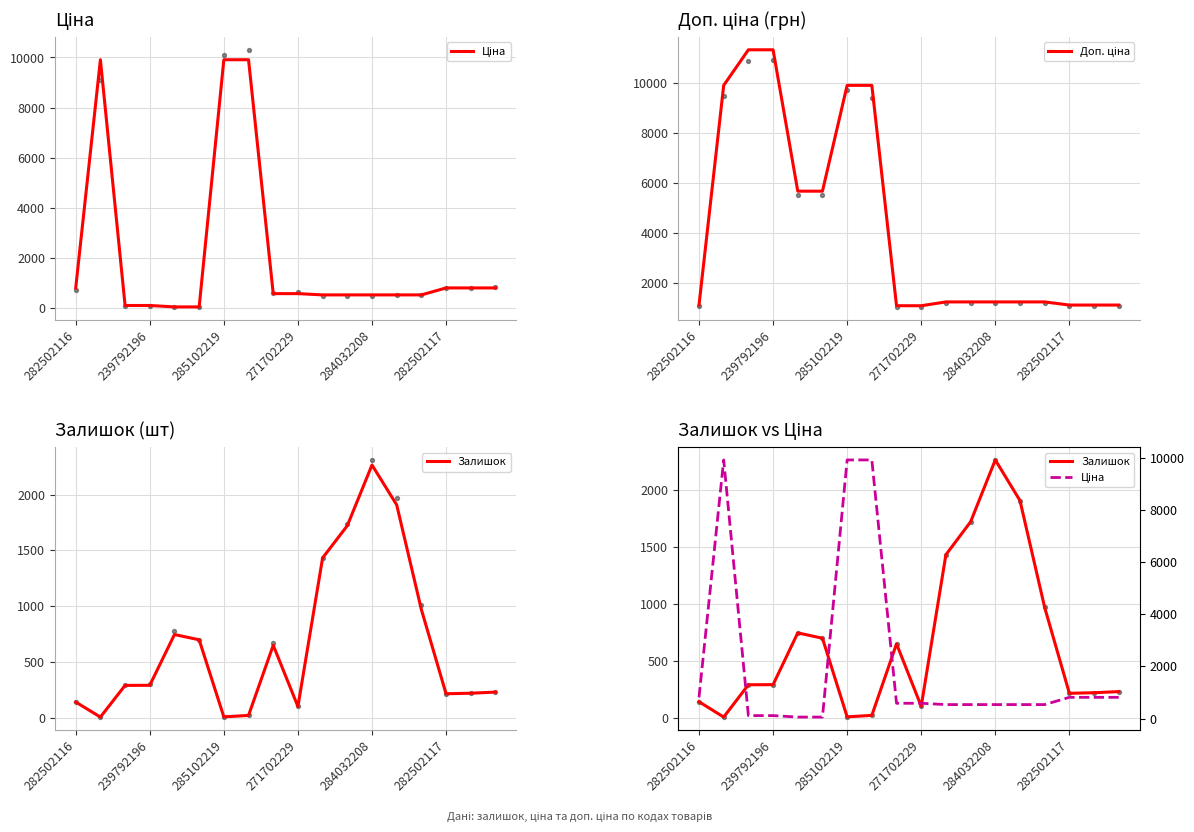

What is the total value across all series at 8?

2309.4